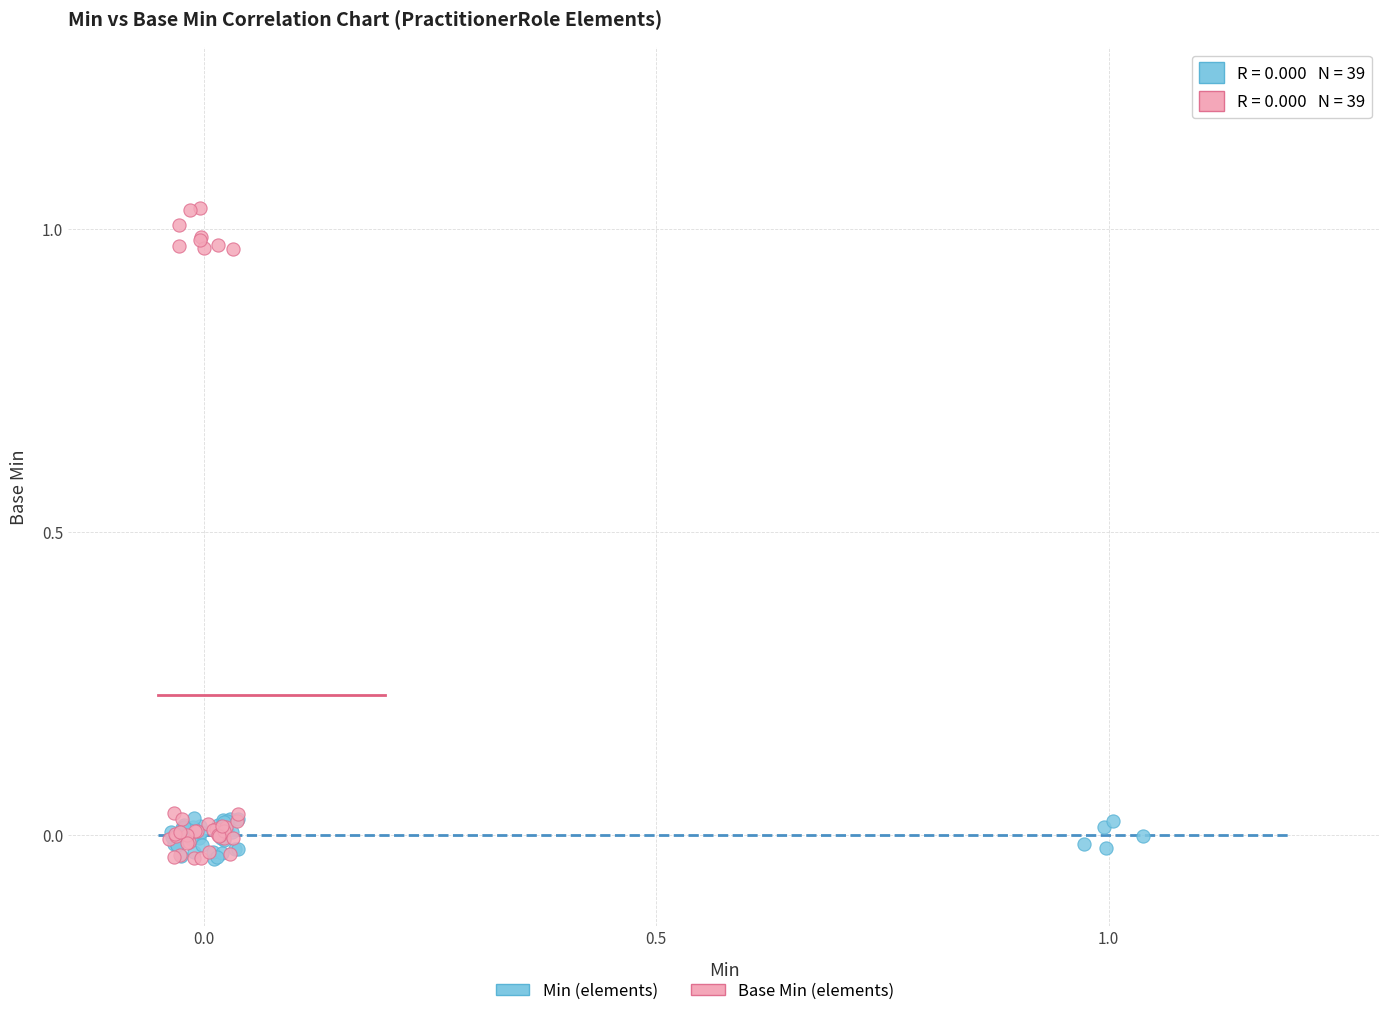

Which series has the largest Y range (max minus min)?

Base Min (elements)